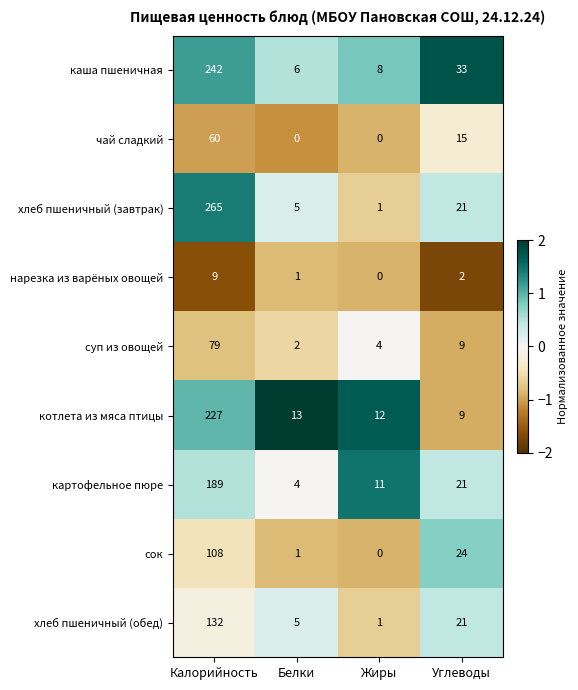

Rank the series by their maximum value, from highest to lowest.

хлеб пшеничный (завтрак), каша пшеничная, котлета из мяса птицы, картофельное пюре, хлеб пшеничный (обед), сок, суп из овощей, чай сладкий, нарезка из варёных овощей